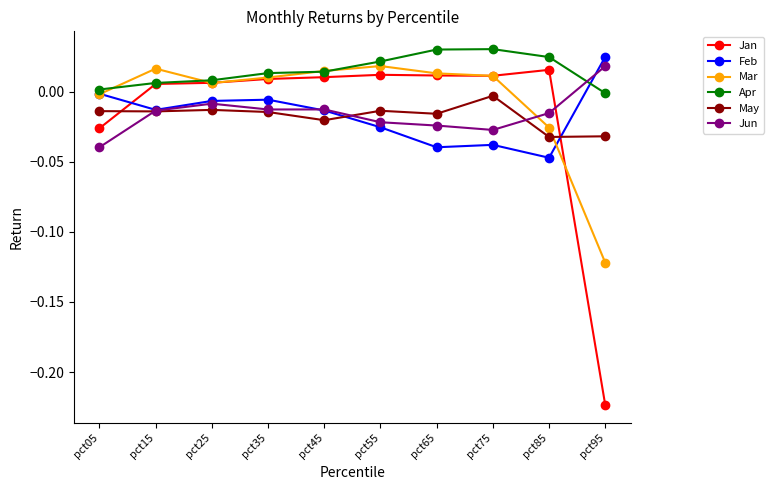

At which label does Jun first exceed 0?

pct95